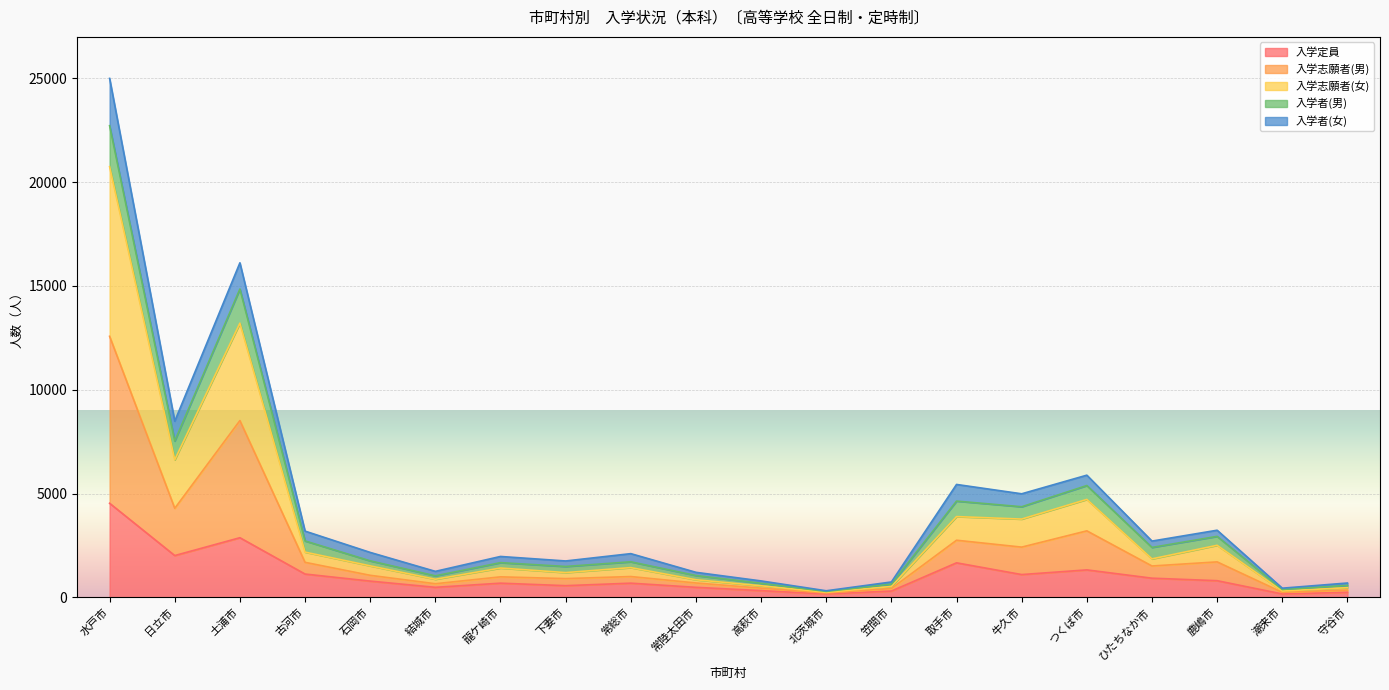

What is the highest value of the 入学定員 series?

4530